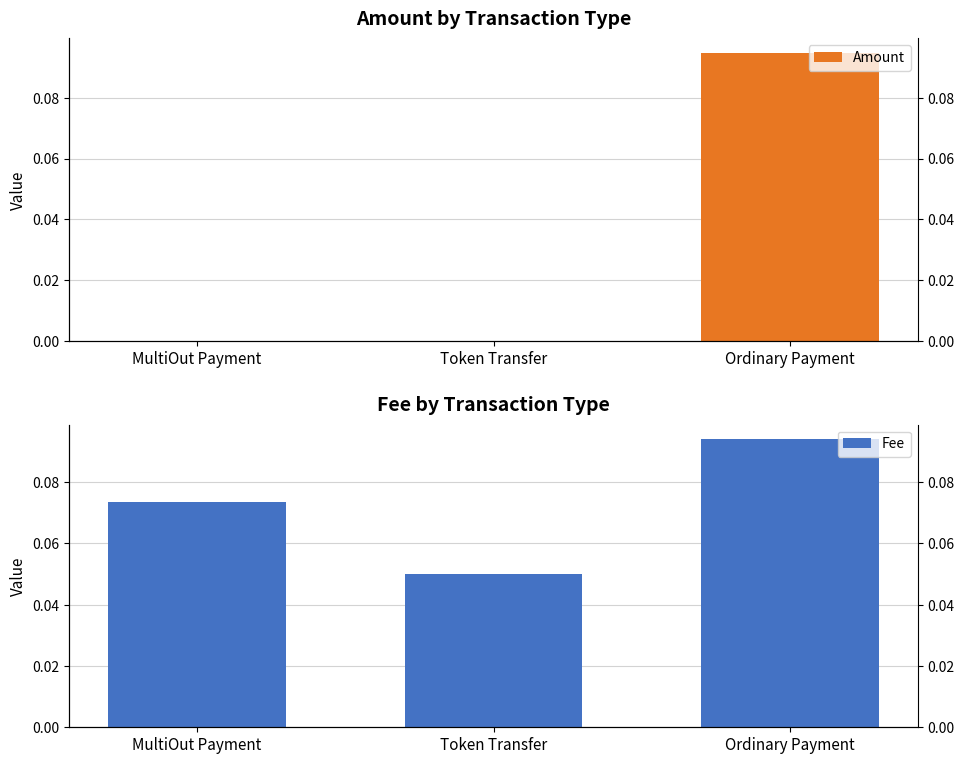

The value of Amount at MultiOut Payment is 0.0. True or false?

True